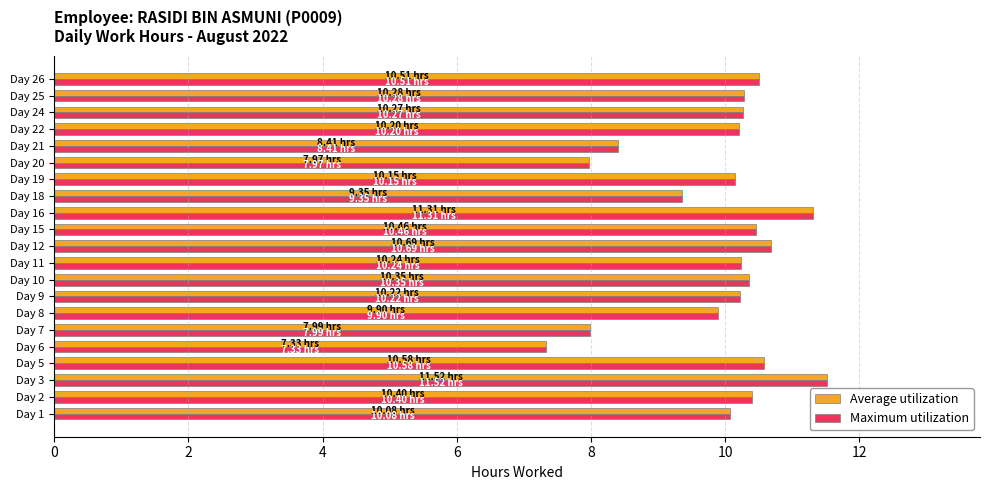

How many data points in Maximum utilization are above 10?

15